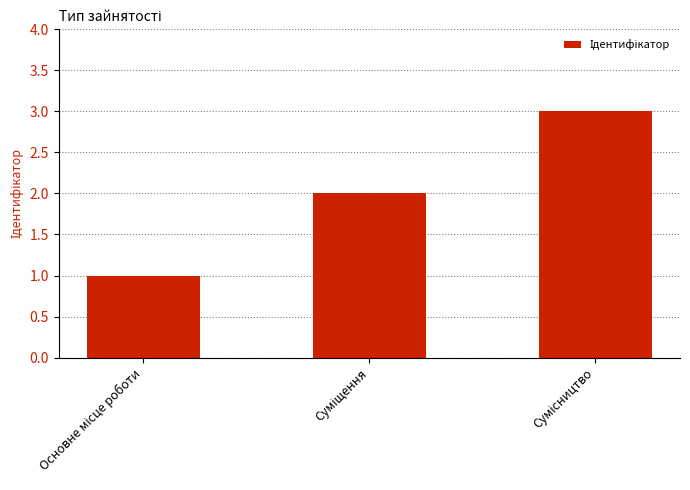

Reading left to right, what are all the values shown in this chart?

1	2	3